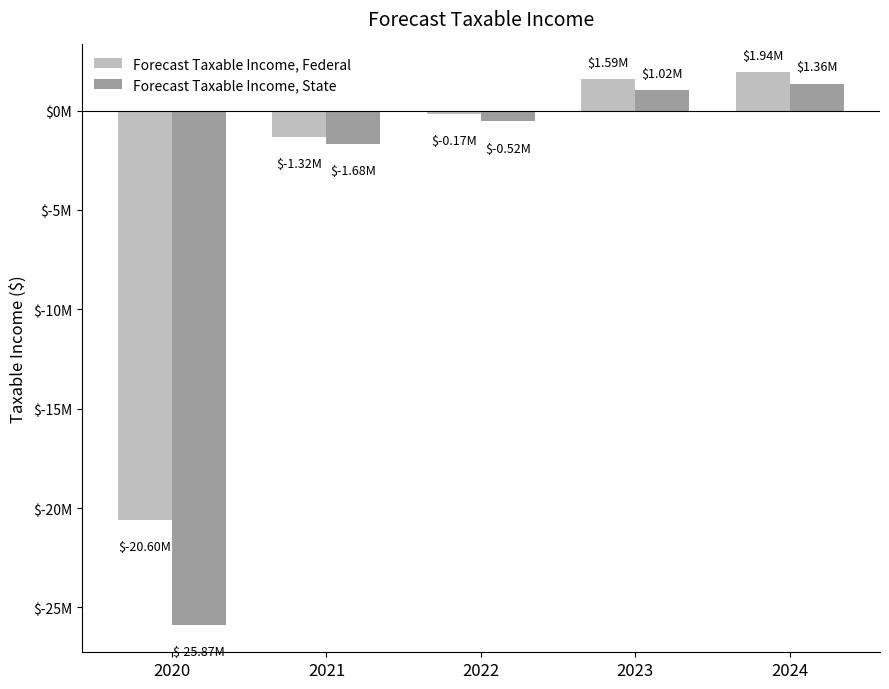

Are the bars grouped side by side (vs. stacked)?

Yes